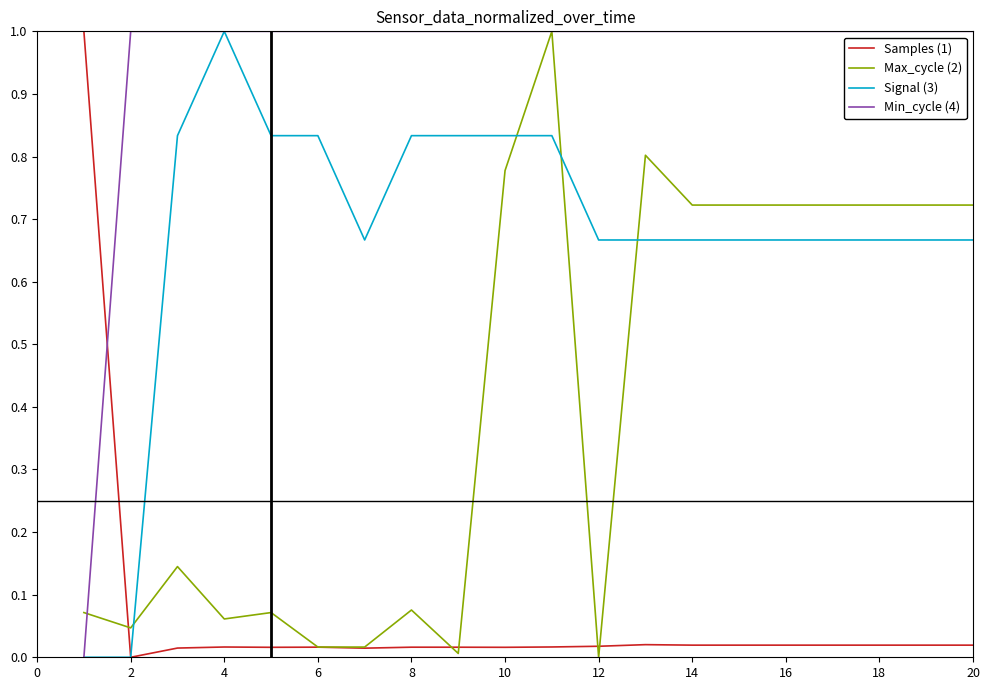

What is the maximum value shown in the chart?

1.0